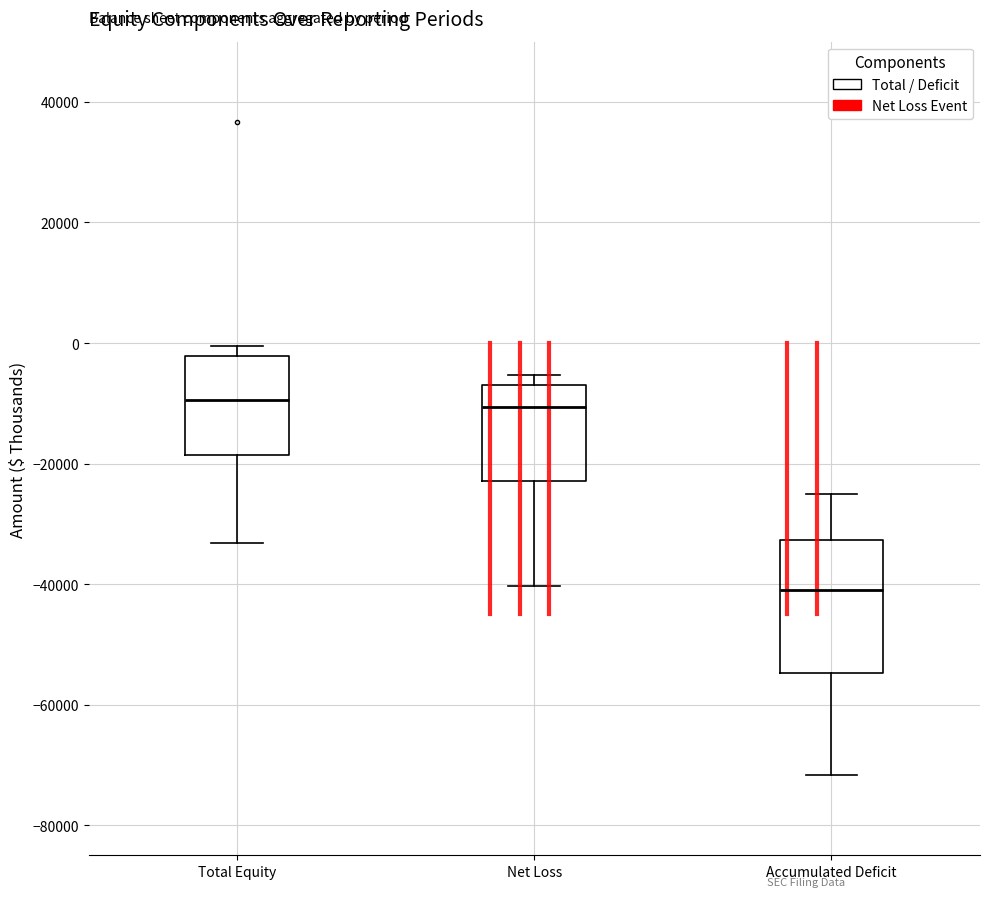

Reading left to right, read every box against the y-axis: the position of its median line, the range the box covers, and the ends of its whiskers. The values are not printed on the chart, so give them approximately, as read against the axis.

Total Equity: median -10000, box -18000 to -2000, whiskers -34000 to 0
Net Loss: median -10000, box -22000 to -6000, whiskers -40000 to -6000 (just above the box's upper edge)
Accumulated Deficit: median -42000, box -54000 to -32000, whiskers -72000 to -26000